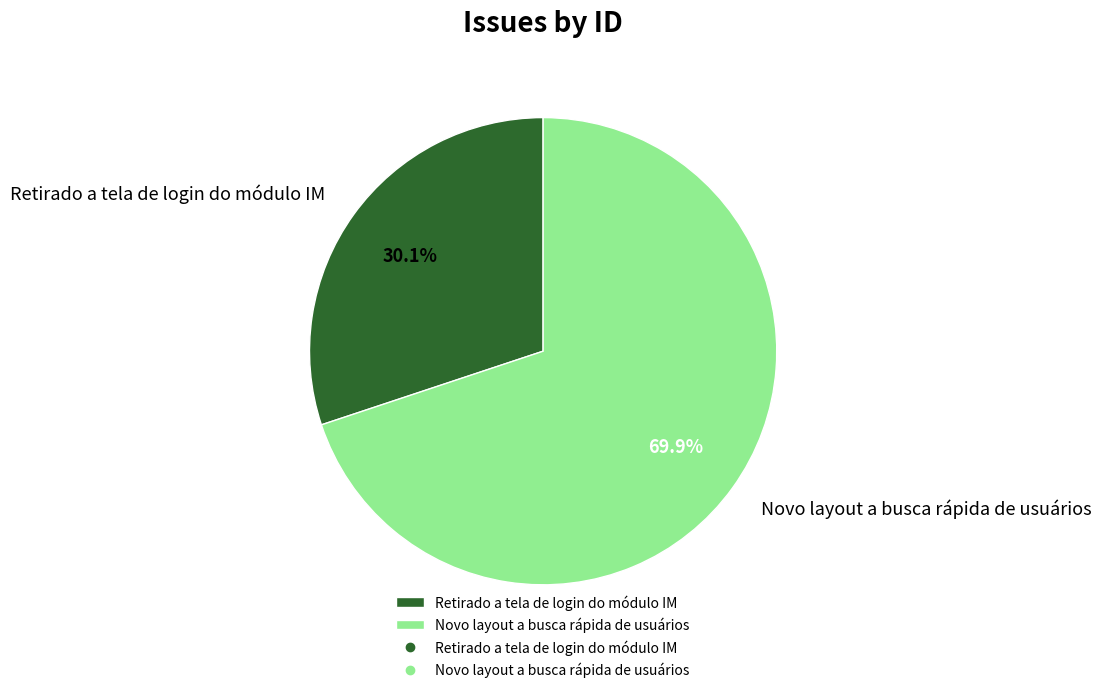

To the nearest percent, what is the difference between the largest and smallest slice percentages?

40%